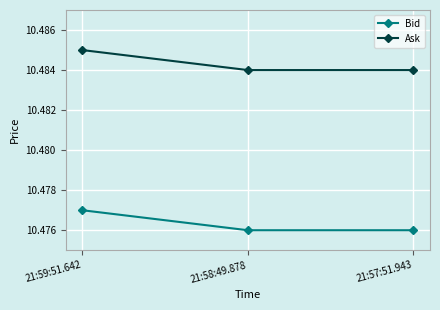

What is the sum of all Ask values?

31.5